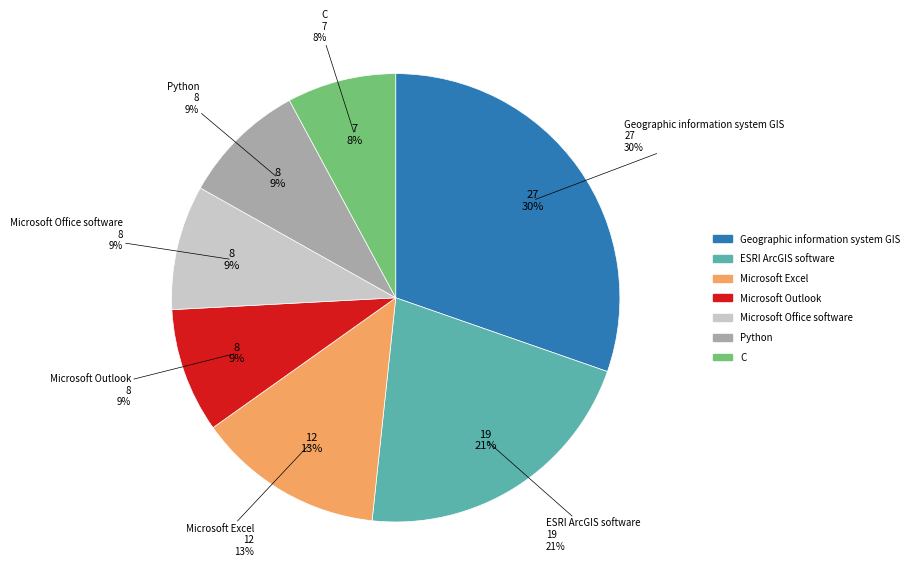

Rank the categories by value from lowest to highest.

C, Microsoft Outlook, Microsoft Office software, Python, Microsoft Excel, ESRI ArcGIS software, Geographic information system GIS